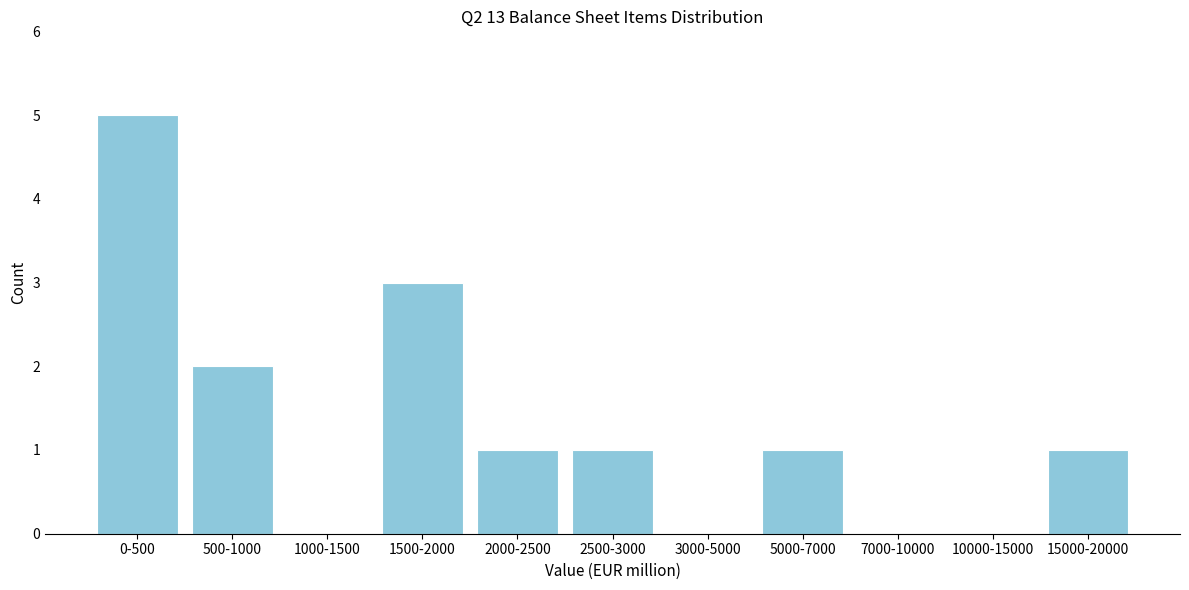

Reading left to right, extract all data points from this chart.

0-500=5	500-1000=2	1000-1500=0	1500-2000=3	2000-2500=1	2500-3000=1	3000-5000=0	5000-7000=1	7000-10000=0	10000-15000=0	15000-20000=1